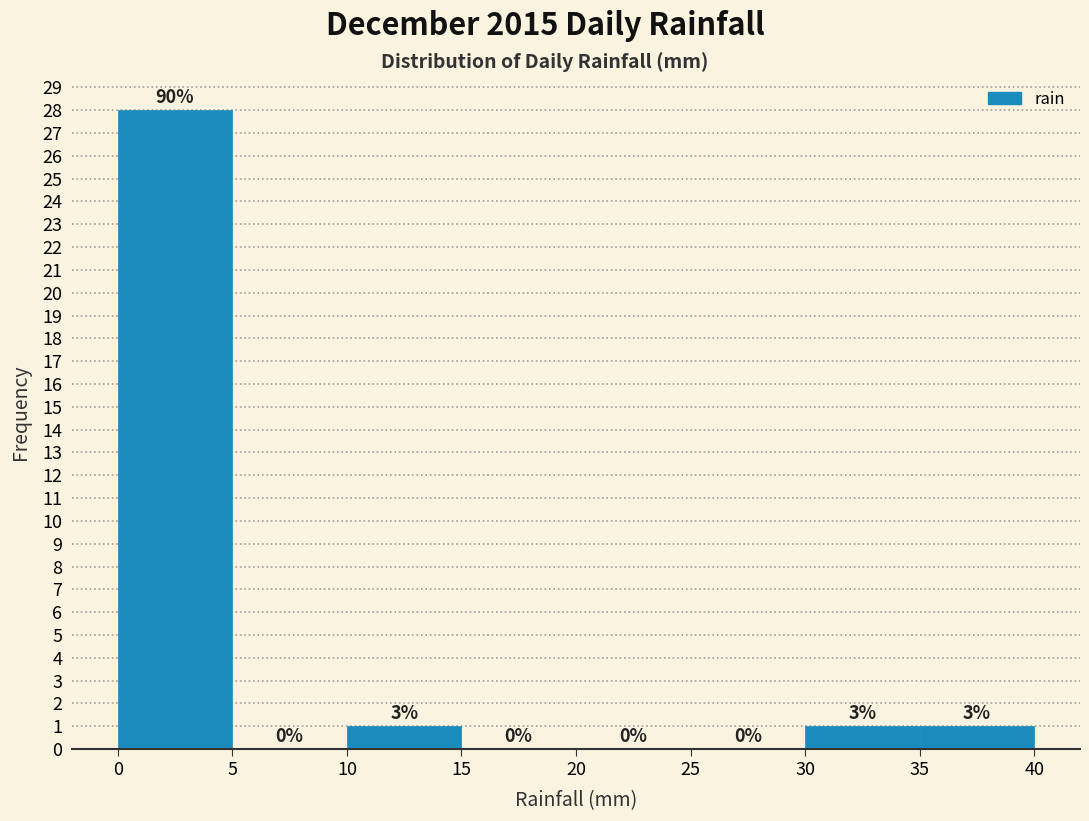

Over which range of the x-axis is the bar tallest?

0 to 5